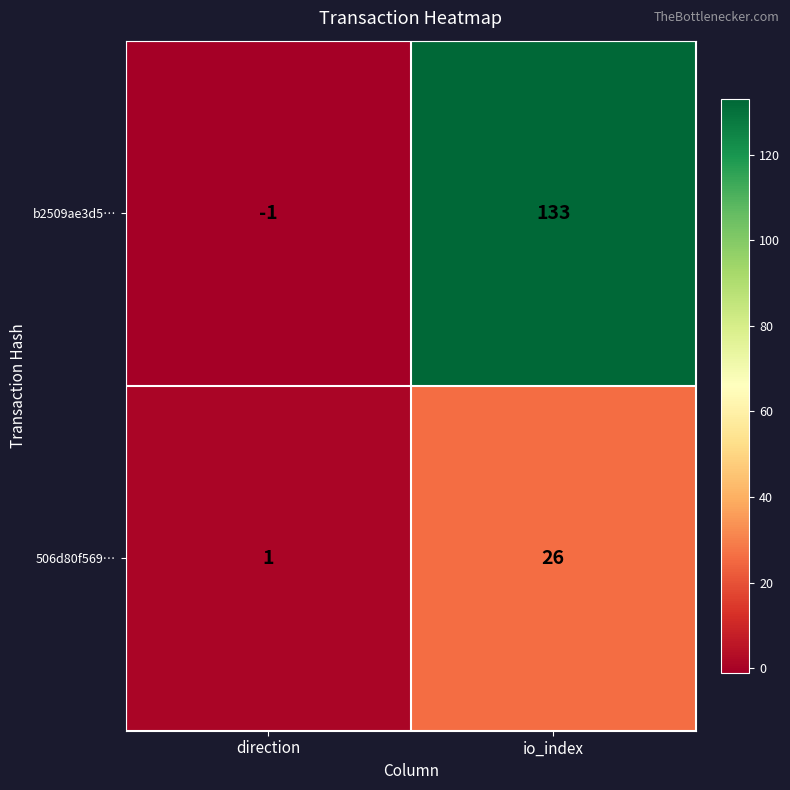

Which series has the largest range (max minus min)?

b2509ae3d5…